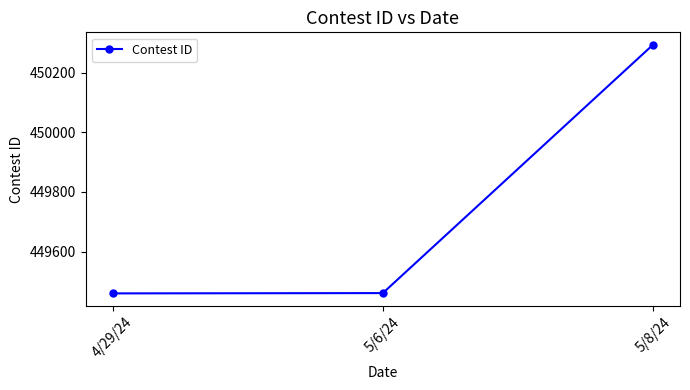

Which label corresponds to the largest value in the chart?

5/8/24